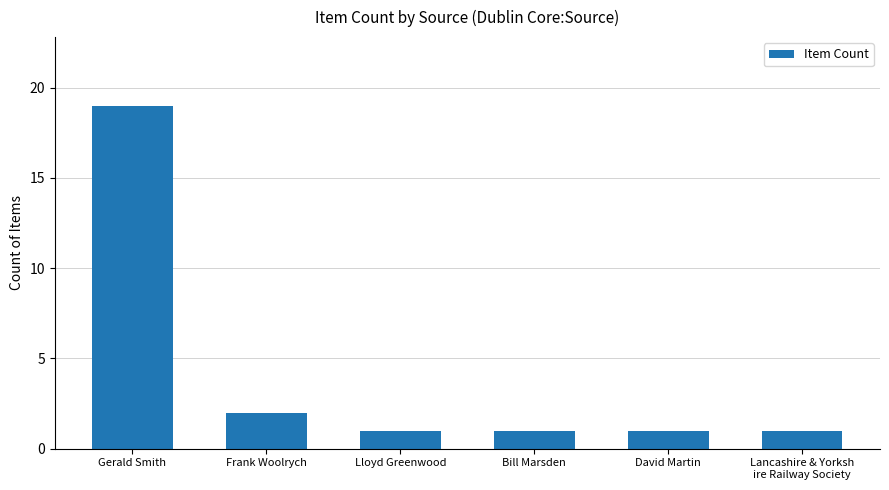

What is the label of the 6th bar from the right?

Gerald Smith